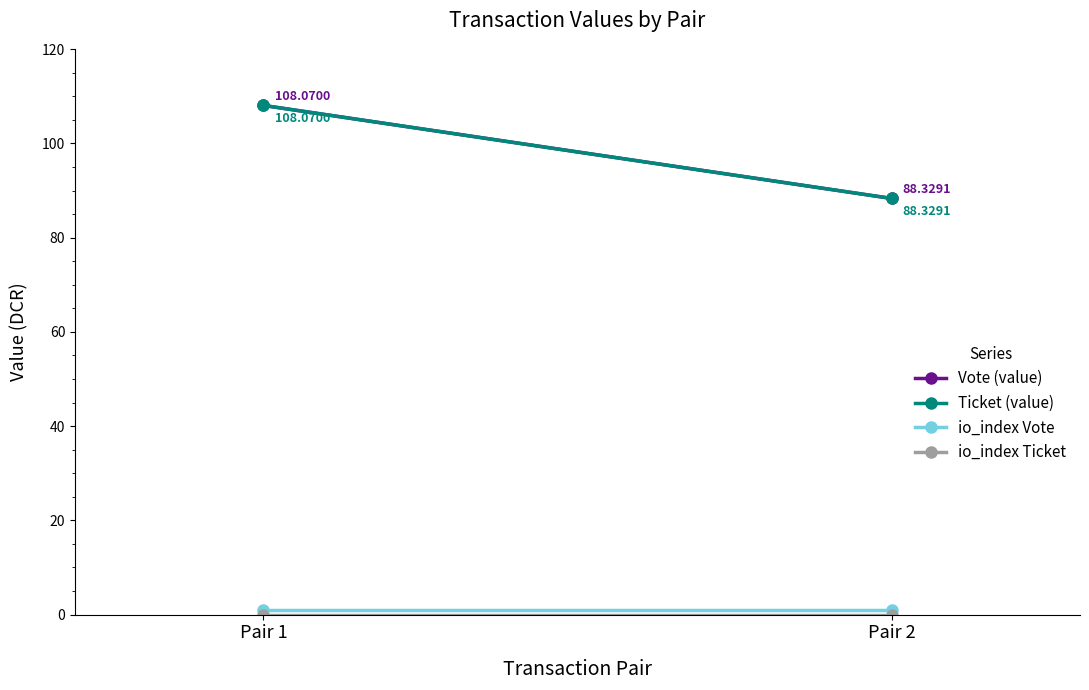

Between Pair 1 and Pair 2, which is larger?

Pair 1